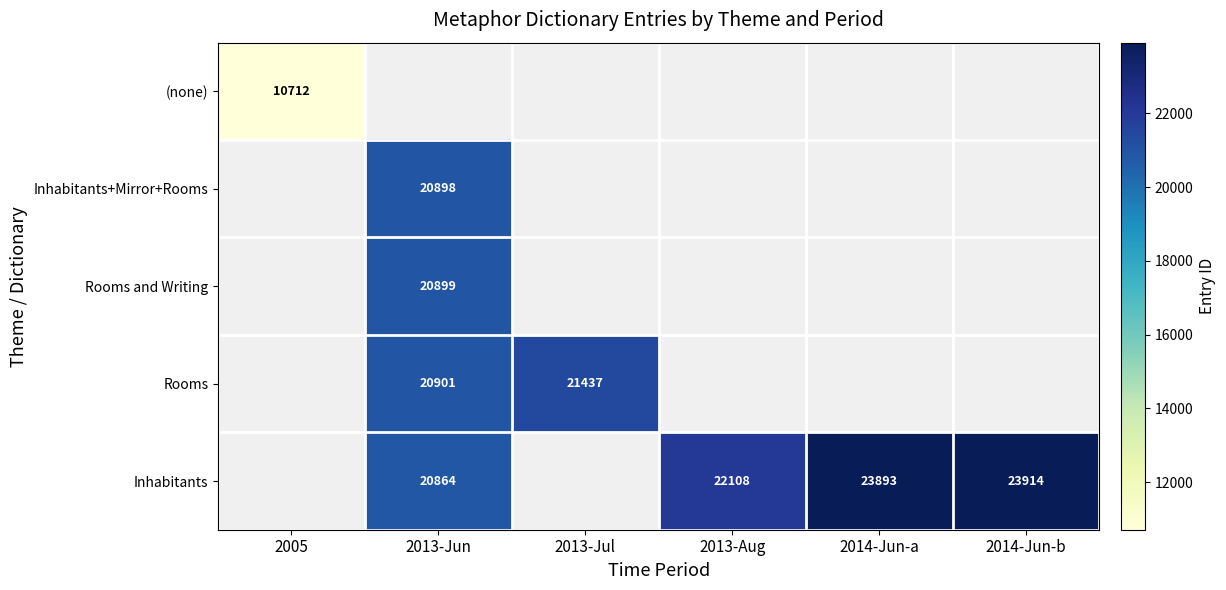

What is the maximum value shown in the chart?

23914.0